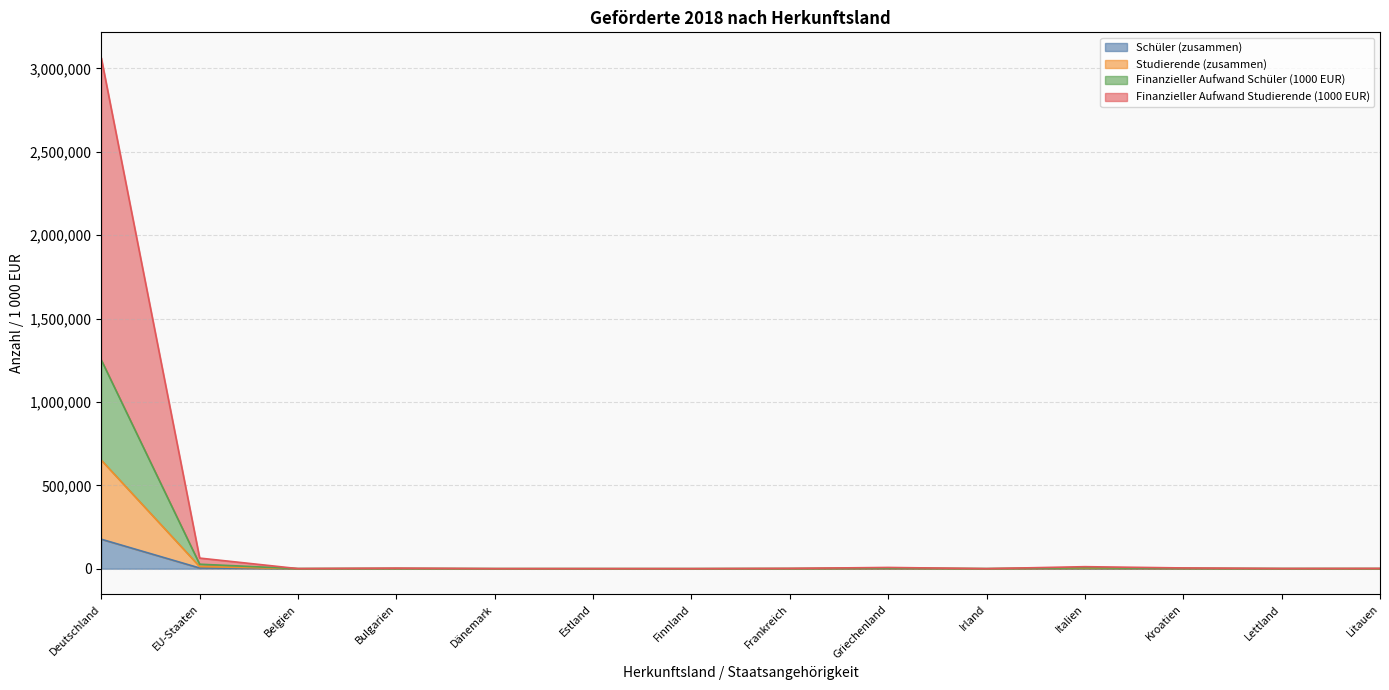

What is the difference between the second highest and minimum values in the Studierende (zusammen) series?

12793.0